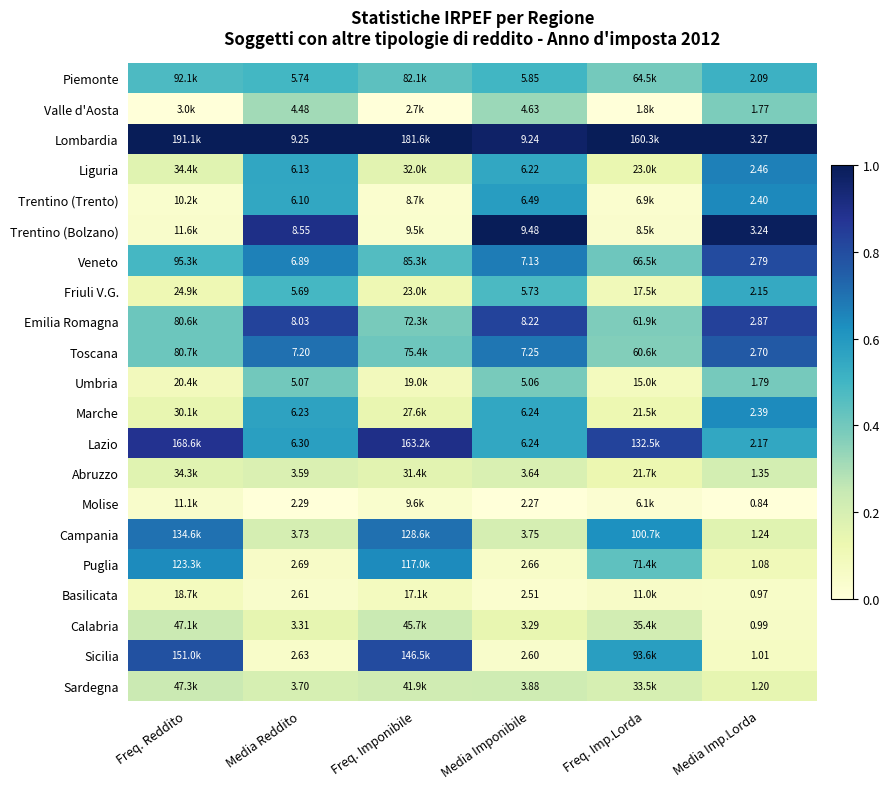

What is the spread (max minus min) of values at Freq. Reddito?

1.0